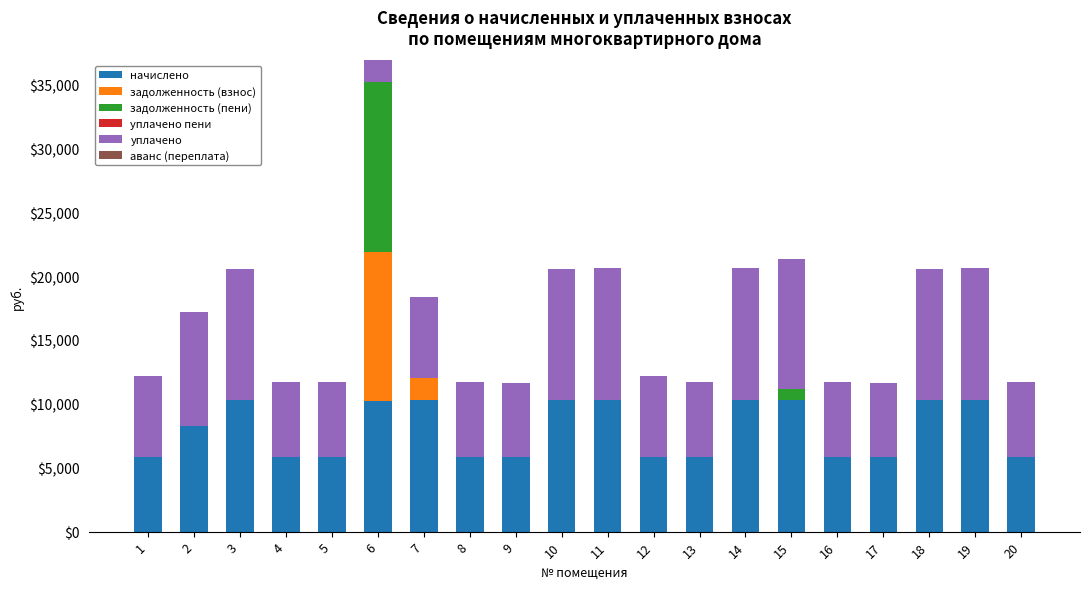

At which category is the sum across all series the highest?

6